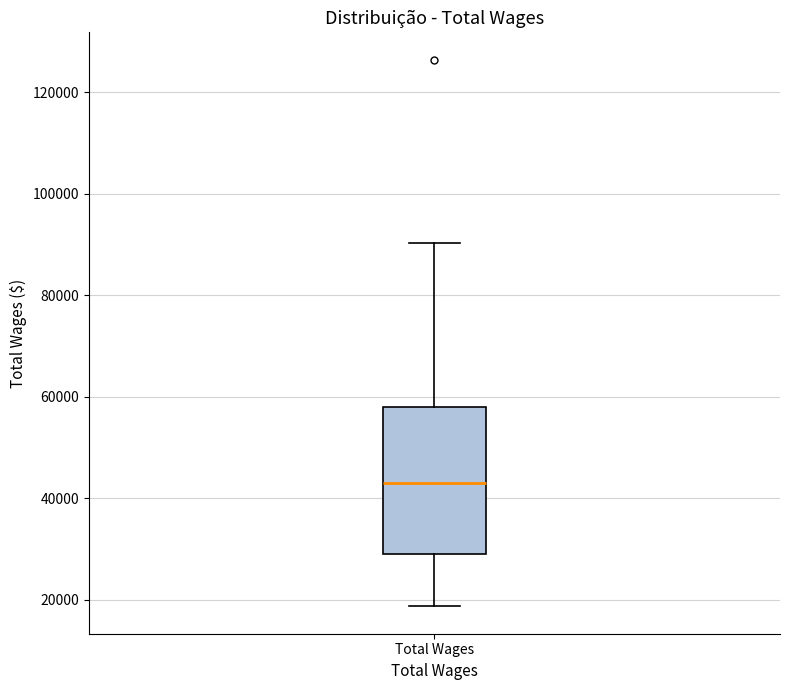

Read this box plot against the y-axis: the position of the median line, the range covered by the box, and the ends of both whiskers. The values are not printed on the chart, so give them approximately, as read against the axis.

median 44000, box 28000 to 58000, whiskers 18000 to 90000